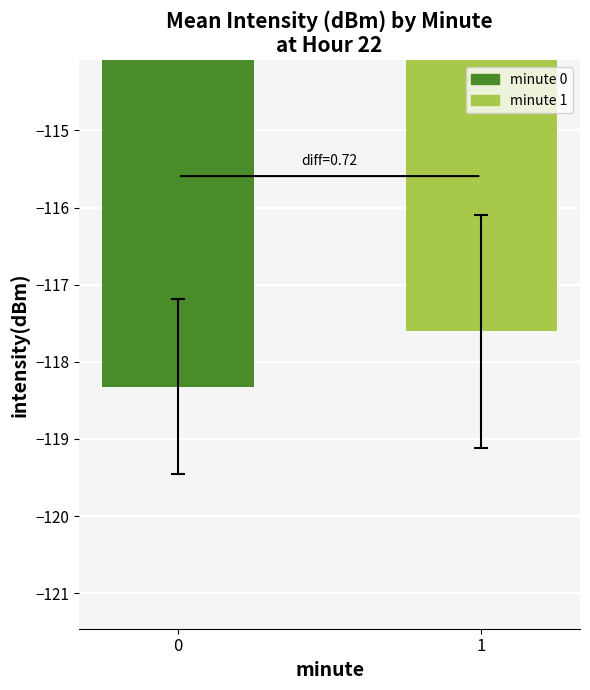

What is the average value?

-118.0